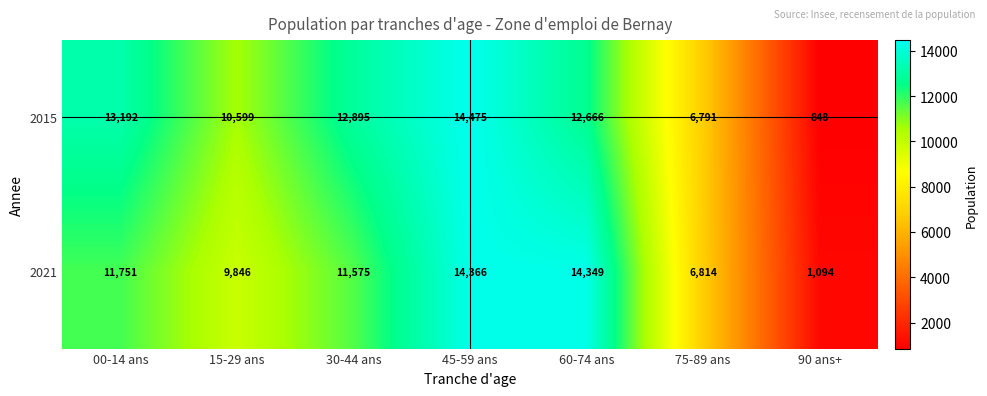

How many data points in 2021 are less than 11575?

3